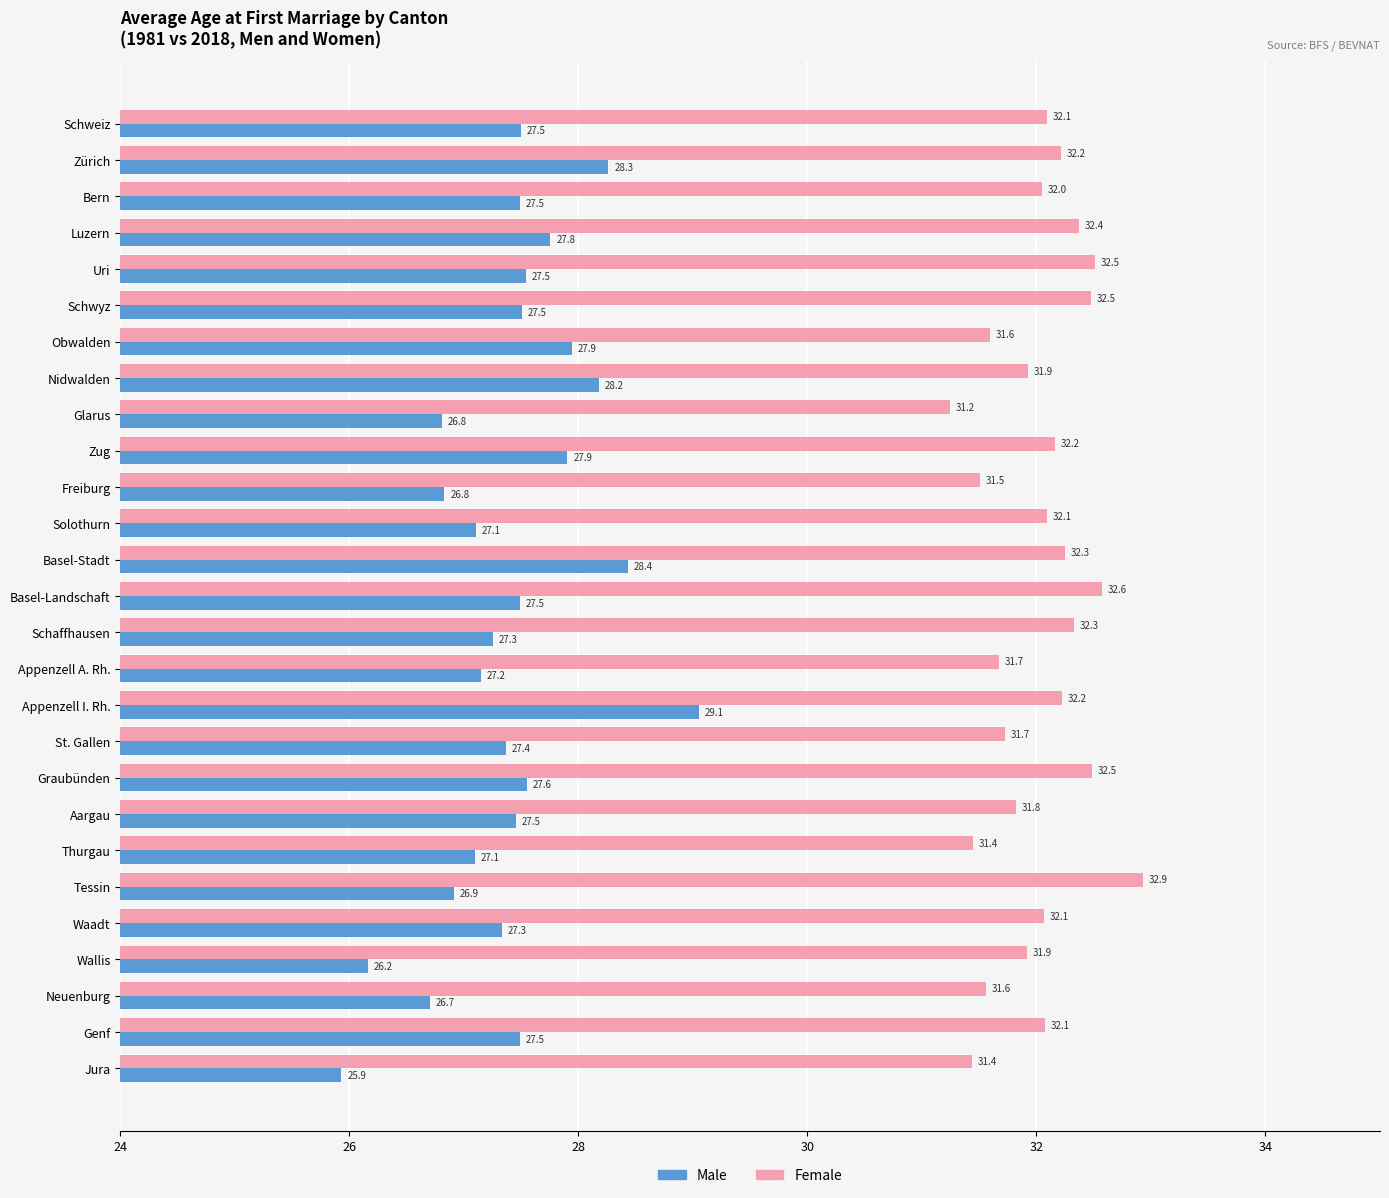

What is the difference between the Female values at Thurgau and Appenzell I. Rh.?

0.8